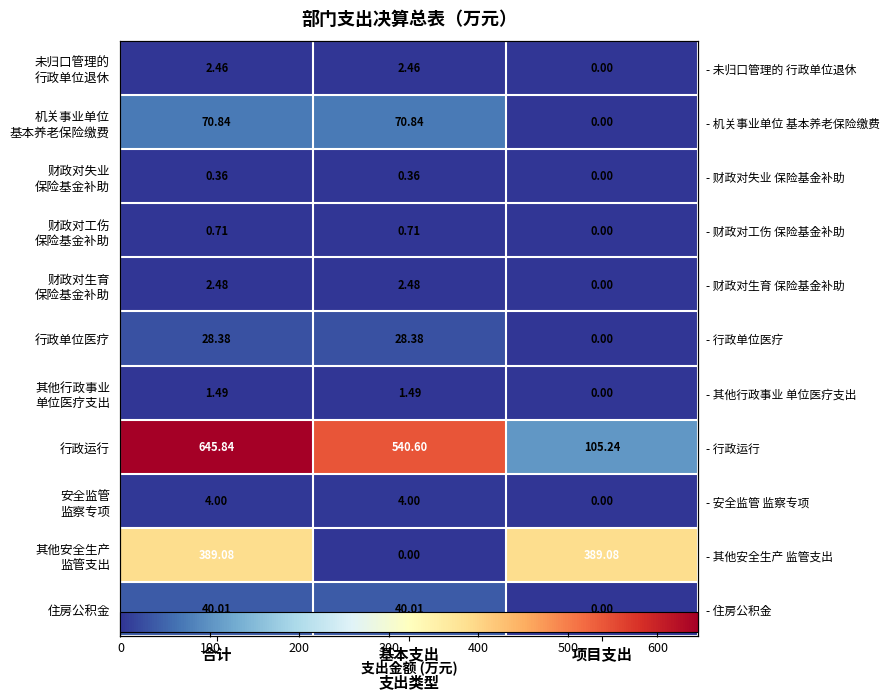

What is the average value of the 财政对生育 保险基金补助 series?

1.7